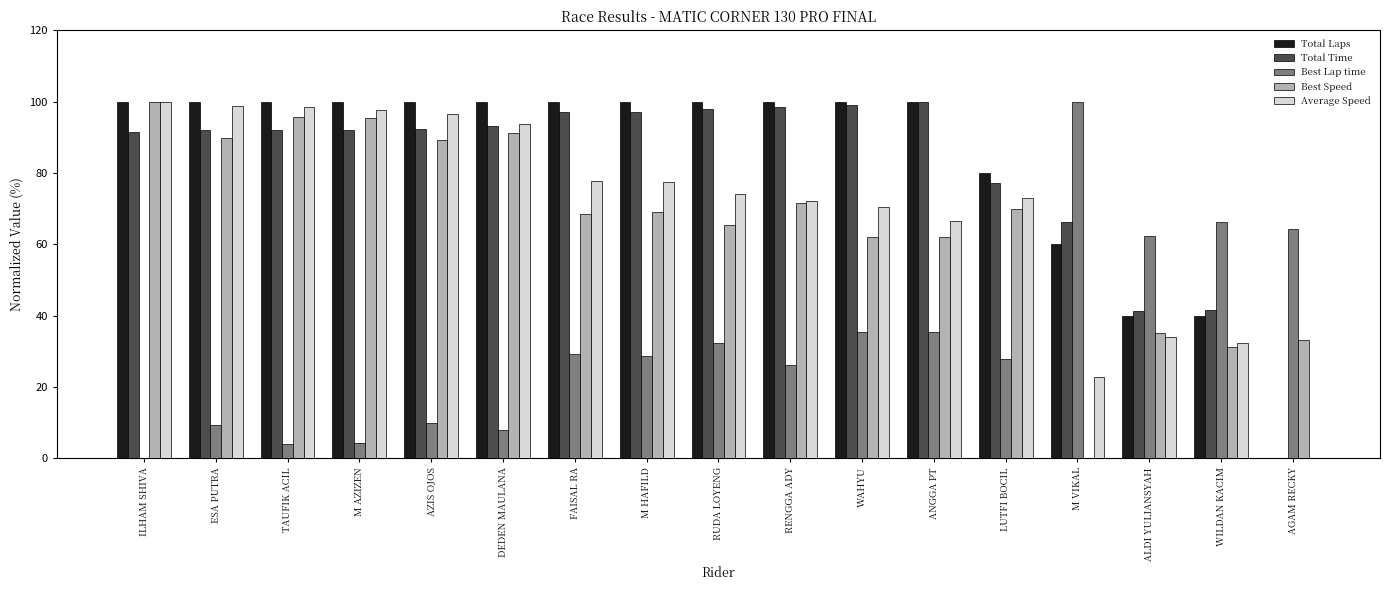

Is it true that Best Speed equals 100.7 at M HAFILD?

False